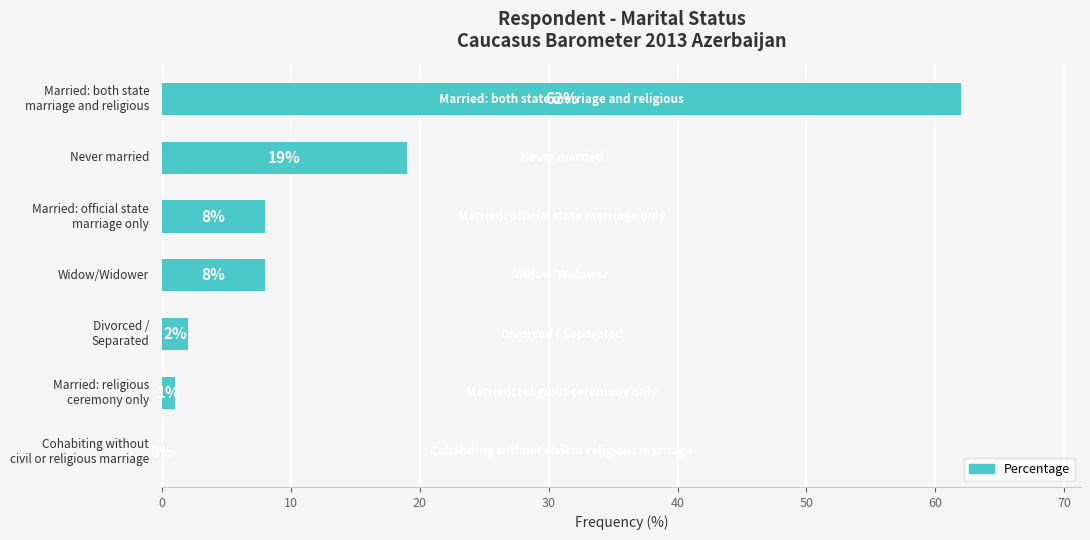

What is the sum of all values?

100